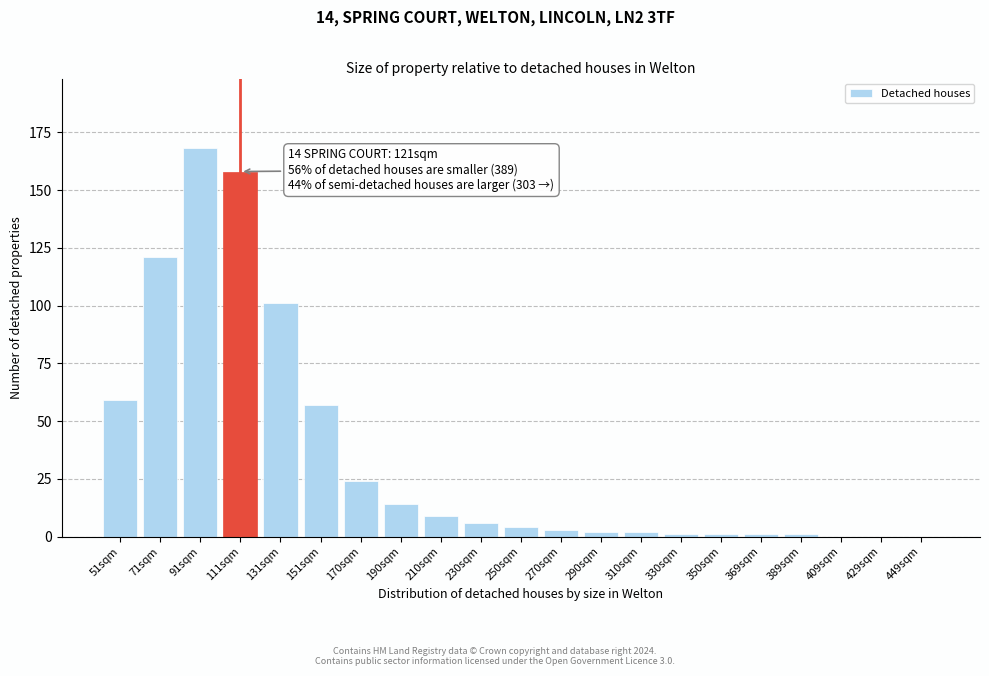

Reading right to left, what are all the values shown in this chart?

449sqm=0	429sqm=0	409sqm=0	389sqm=1	369sqm=1	350sqm=1	330sqm=1	310sqm=2	290sqm=2	270sqm=3	250sqm=4	230sqm=6	210sqm=9	190sqm=14	170sqm=24	151sqm=57	131sqm=101	111sqm=158	91sqm=168	71sqm=121	51sqm=59